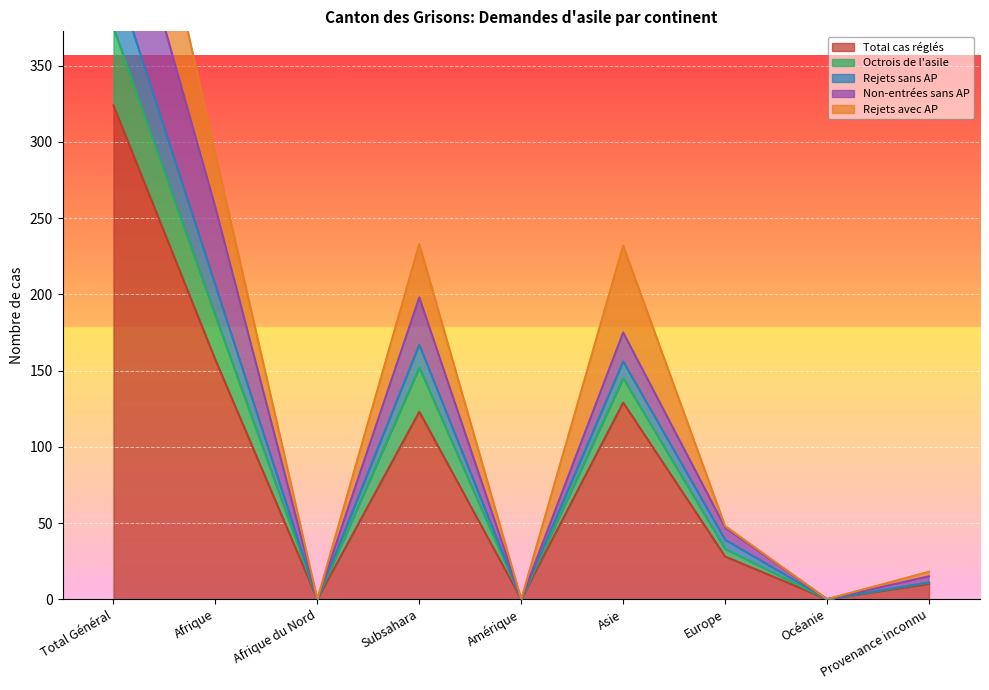

Which category has the lowest value in the Total cas réglés series?

Afrique du Nord